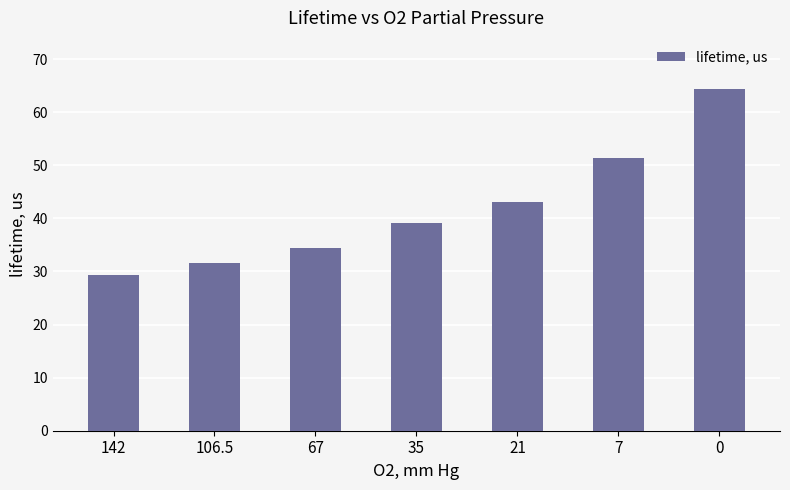

Does the chart contain any negative values?

No